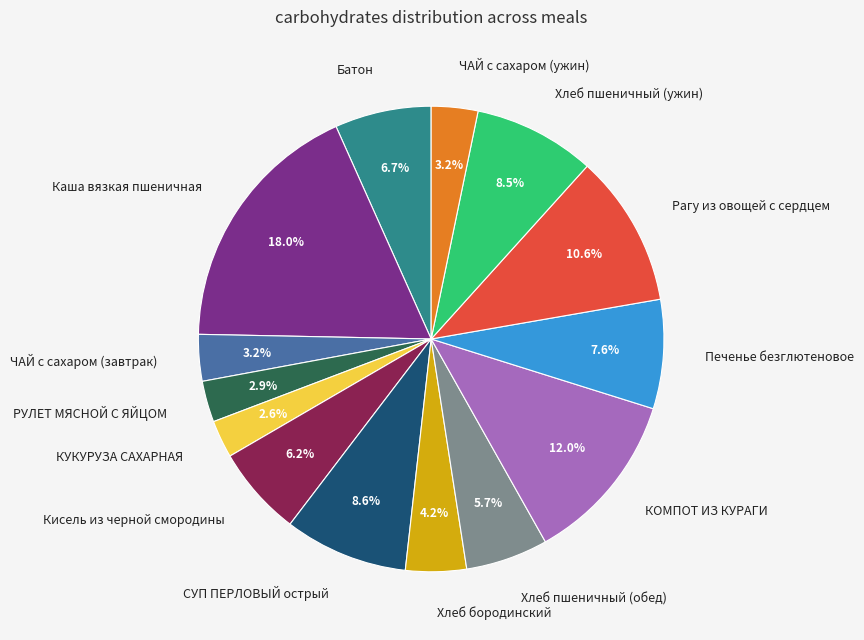

Which slice is the largest?

Каша вязкая пшеничная